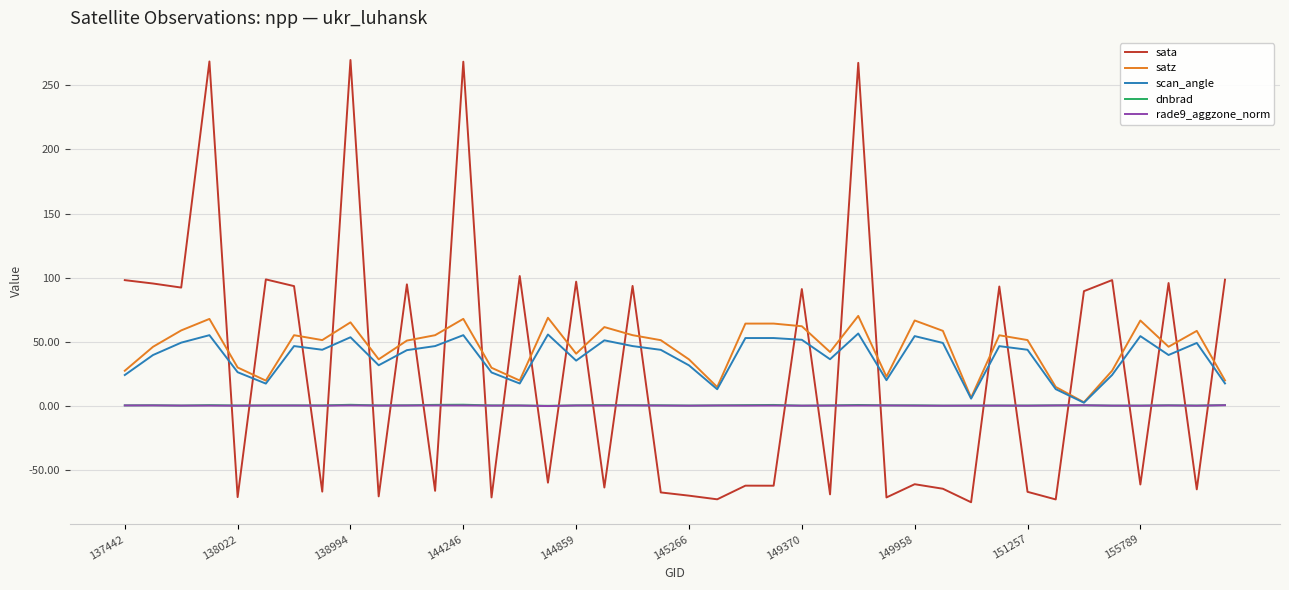

How many lines are shown in the chart?

5